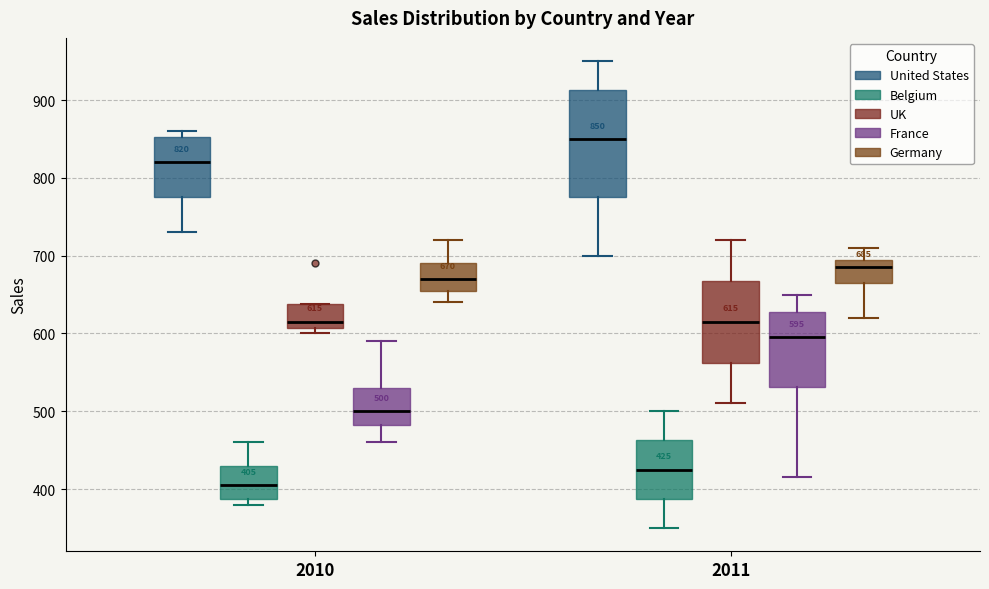

Which box is the tallest, from its lower edge to its upper edge?

2011 (United States)